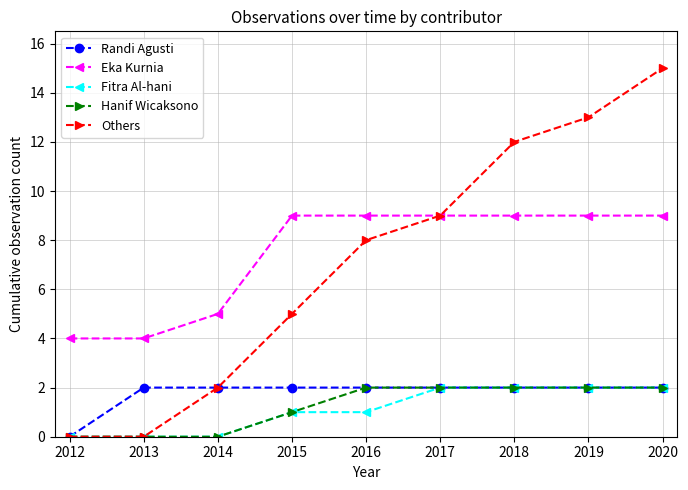

What is the value of the Others point at the 9th from the left?

15